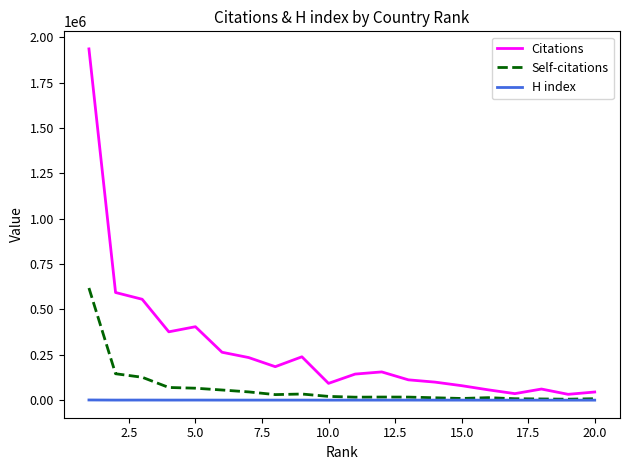

What is the sum of all H index values?

10124